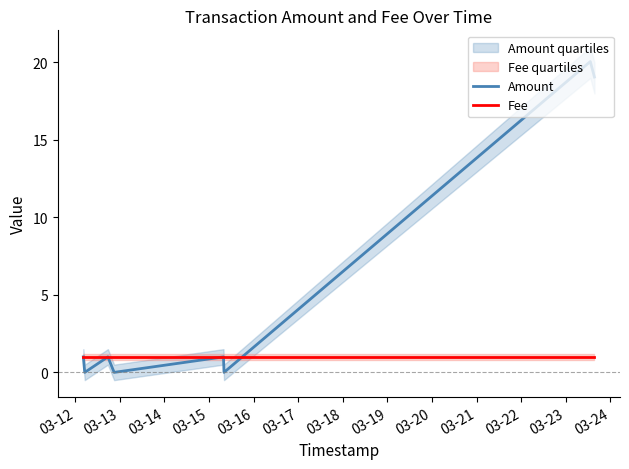

What is the maximum value for Amount?

20.1